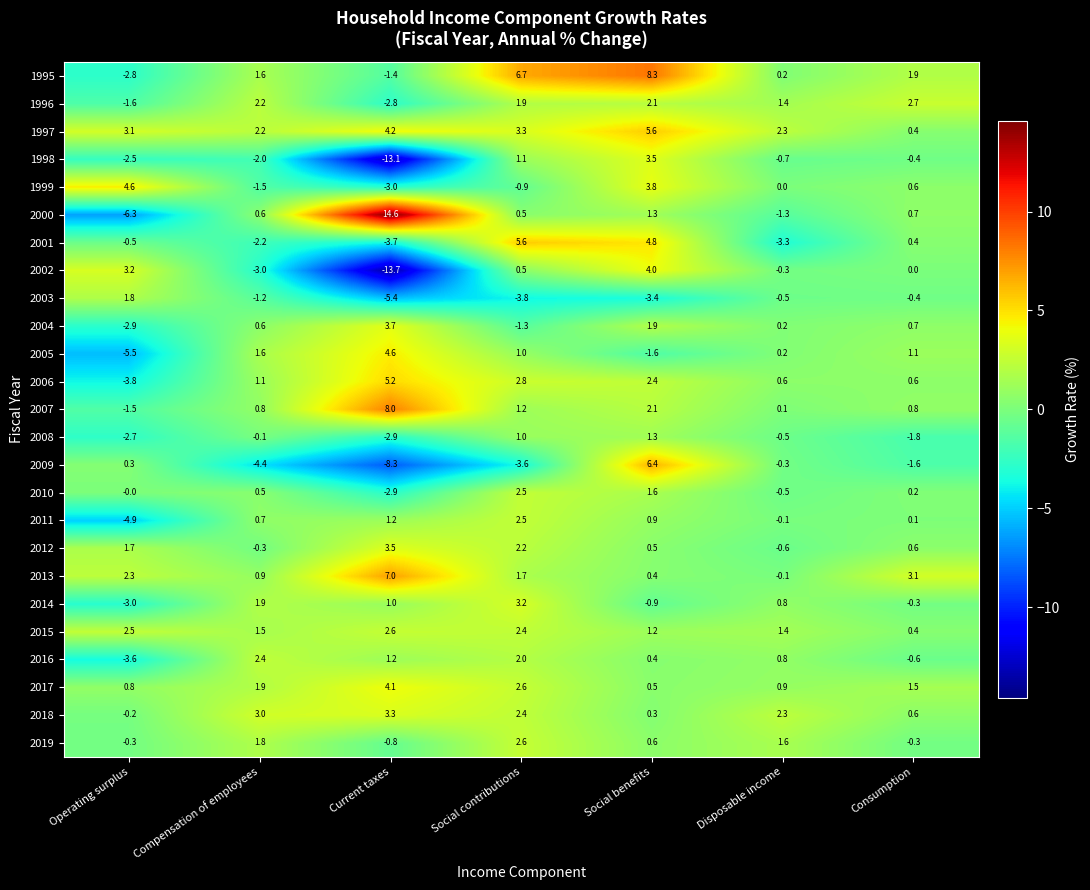

How many values in the 2002 series are below 0?

3